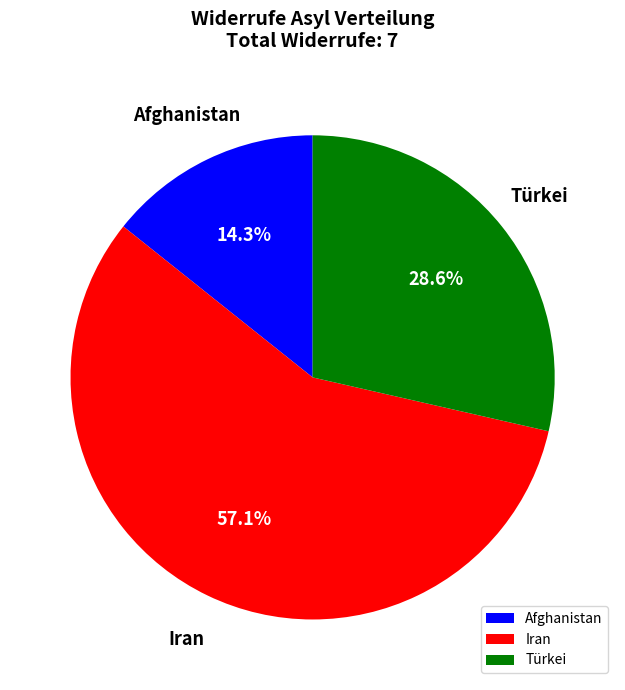

Rank the categories by value from lowest to highest.

Afghanistan, Türkei, Iran